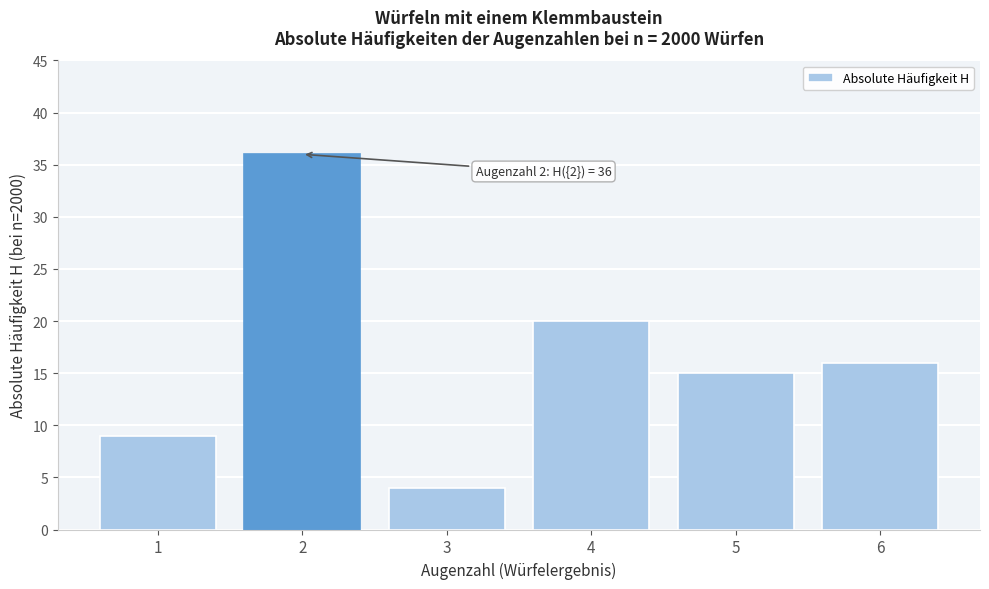

Reading right to left, extract all data points from this chart.

16	15	20	4	36	9